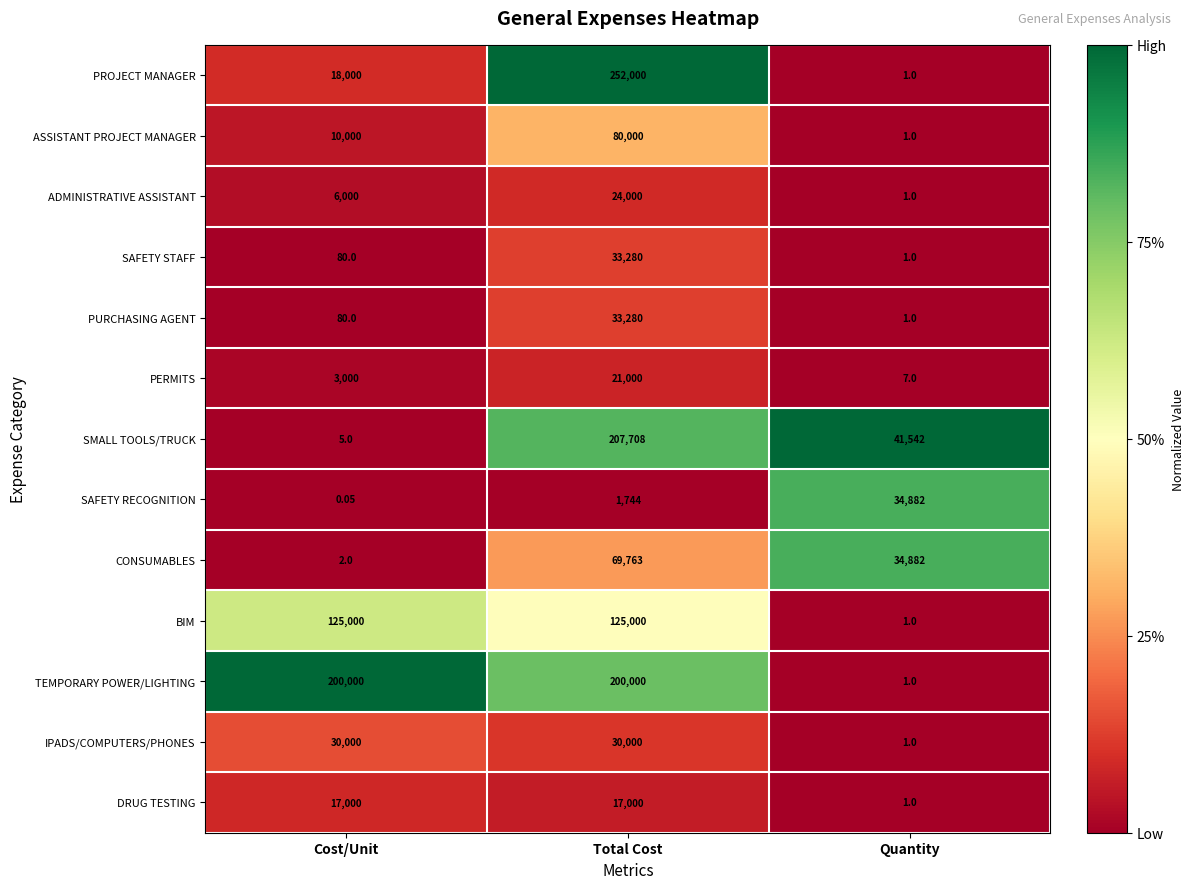

At which label is CONSUMABLES closest to 34882?

Quantity